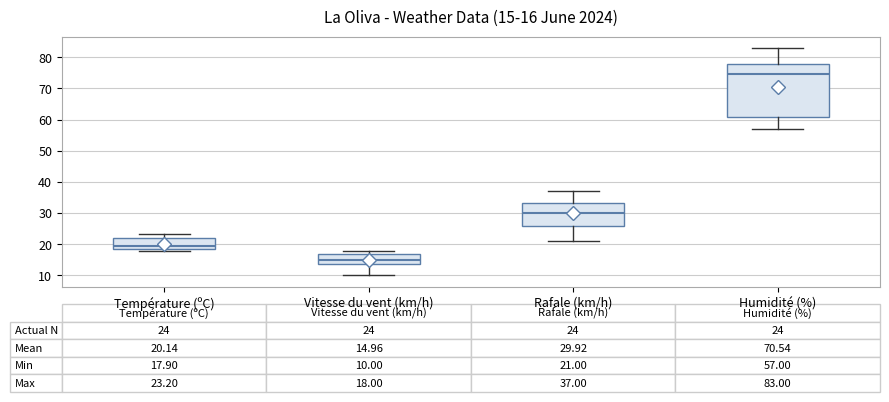

Which box's median line is the highest?

Humidité (%)